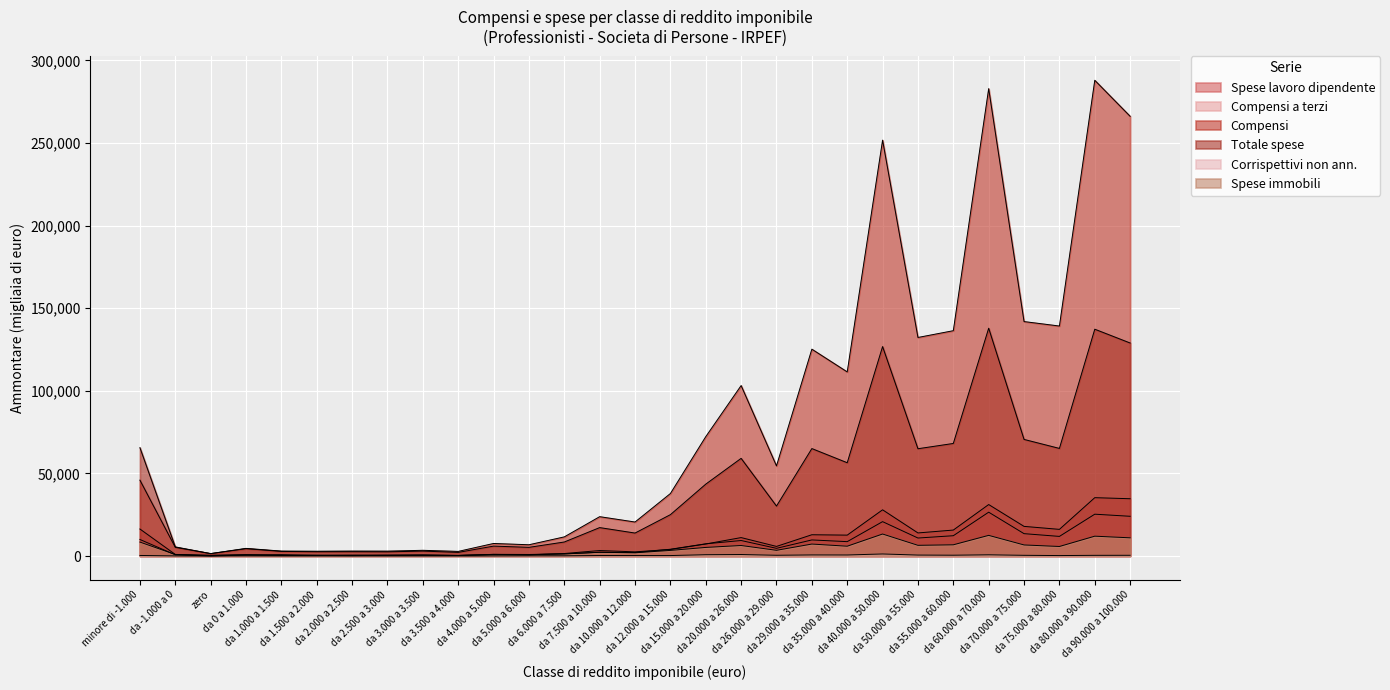

True or false: Corrispettivi non ann. and Spese immobili cross at least once.

False